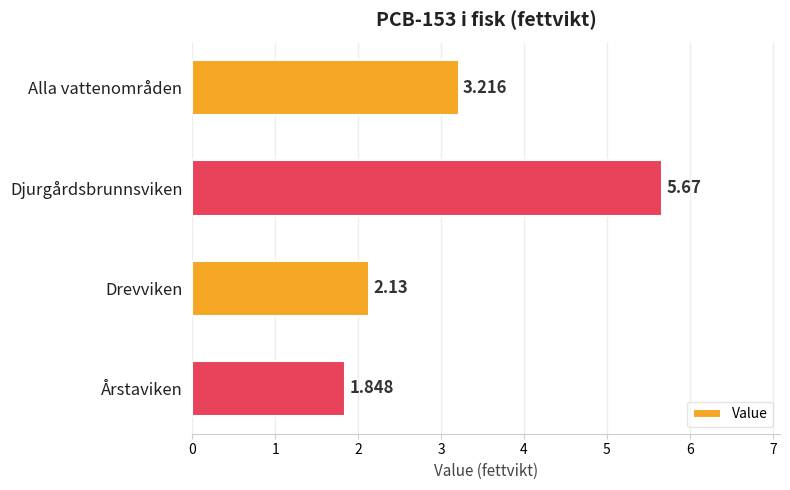

What is the label of the 3rd bar from the top?

Drevviken